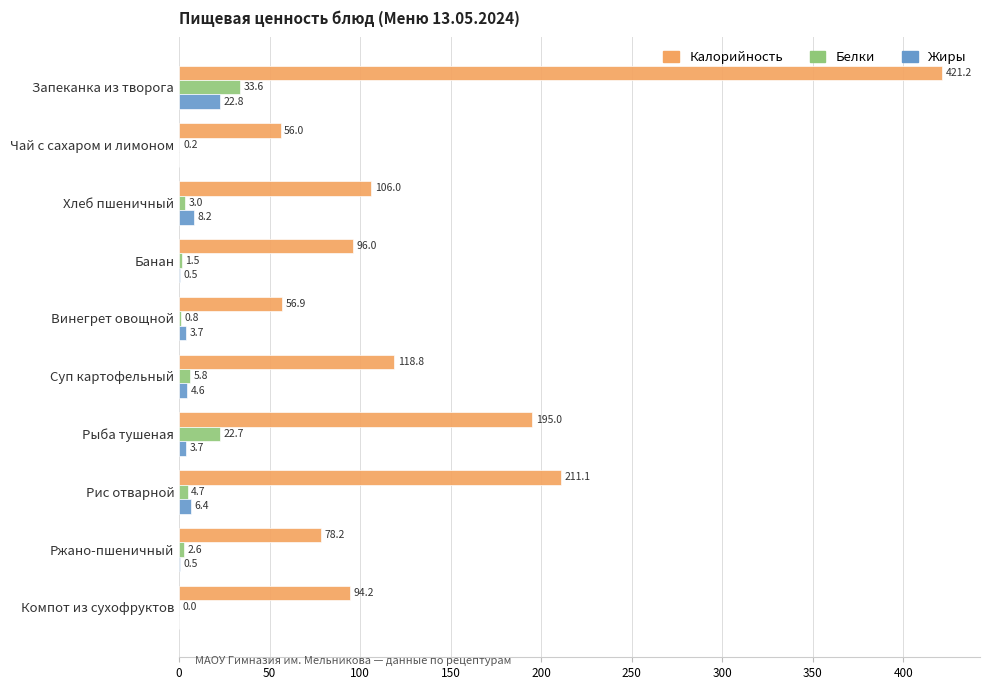

How many data points in Жиры are above 3?

6